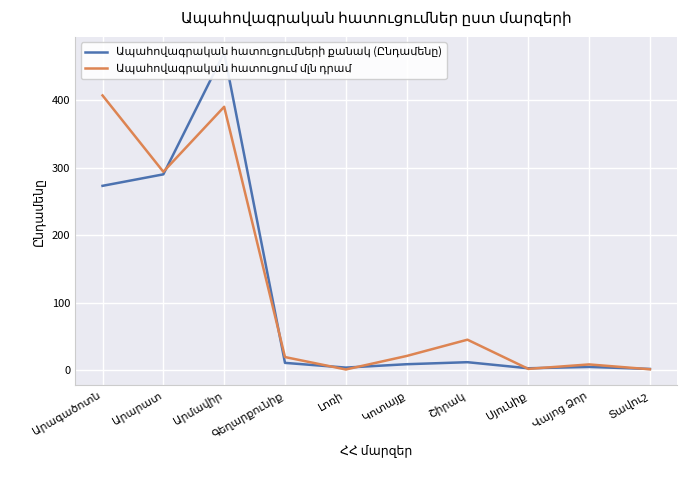

The value of Ապահովագրական հատուցումների քանակ (Ընդամենը) at Արագածոտն is 386.3. True or false?

False